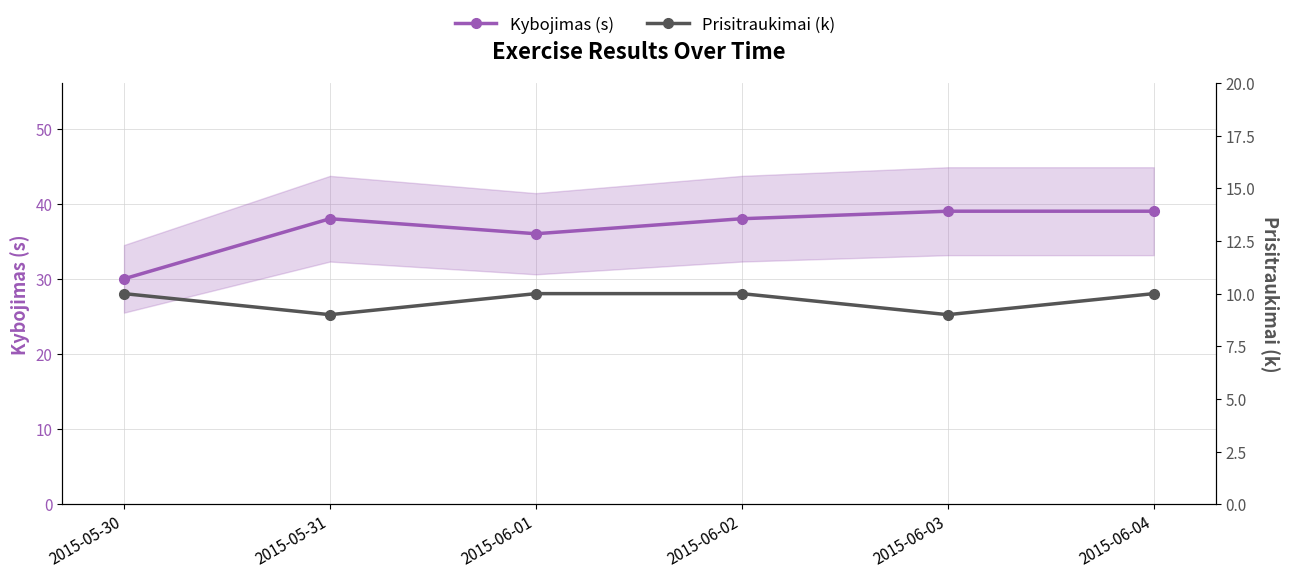

Reading right to left, extract all data points from this chart.

Kybojimas (s): 2015-06-04=39	2015-06-03=39	2015-06-02=38	2015-06-01=36	2015-05-31=38	2015-05-30=30
Prisitraukimai (k): 2015-06-04=10	2015-06-03=9	2015-06-02=10	2015-06-01=10	2015-05-31=9	2015-05-30=10